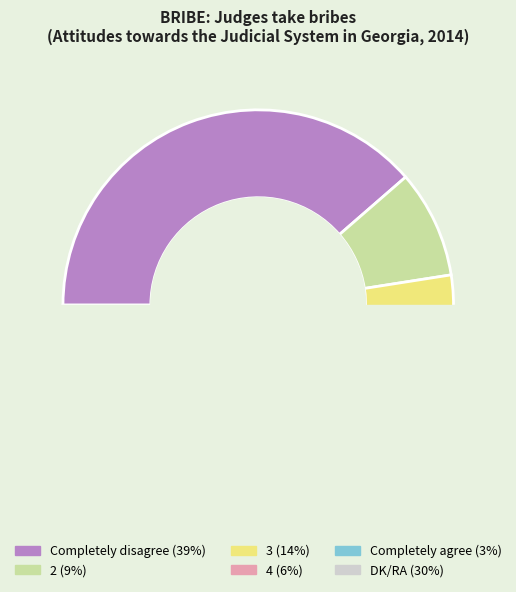

To the nearest percent, what is the difference between the largest and smallest slice percentages?

36%